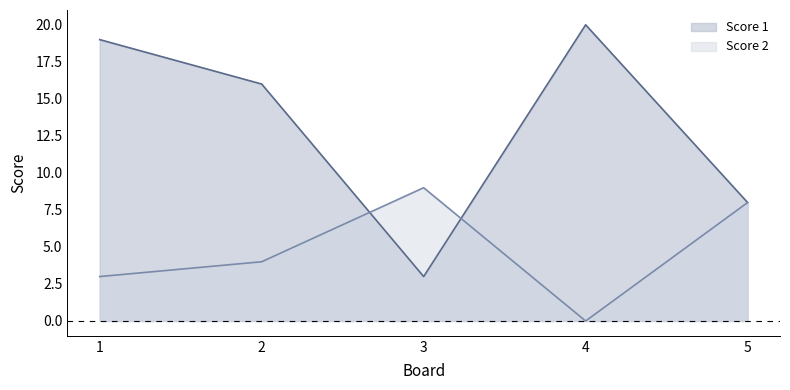

What is the difference between the Score 1 values at 4 and 2?

4